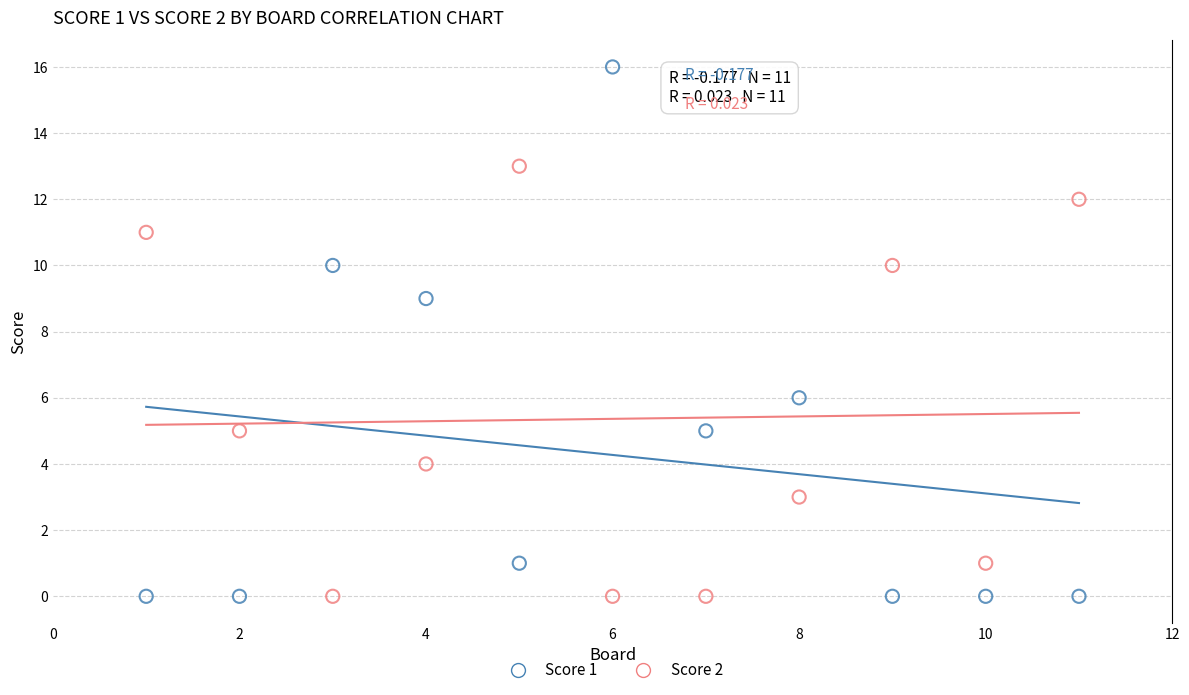

Which series has the widest spread of Y values?

Score 1